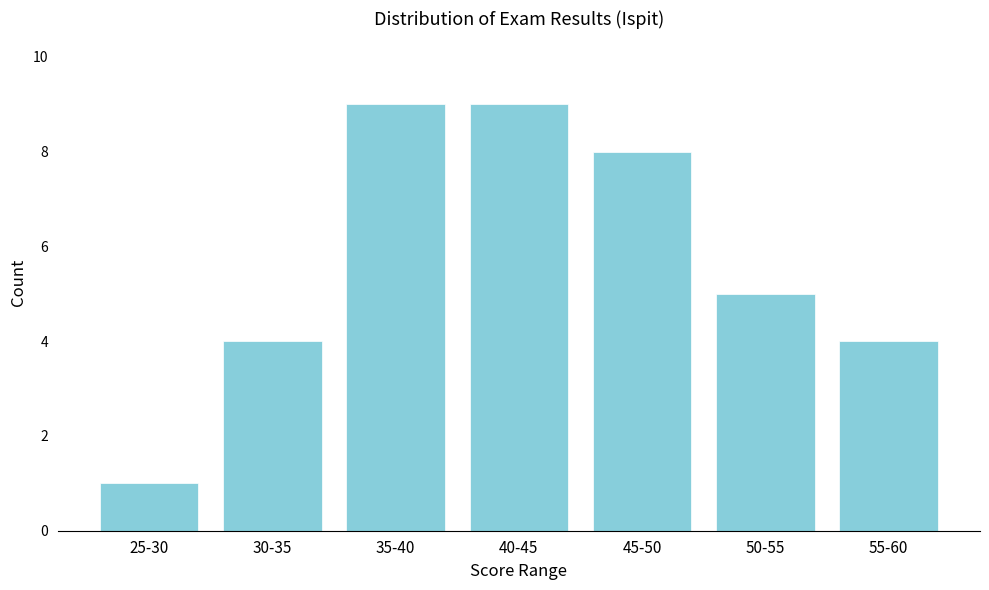

Reading left to right, transcribe all the data shown in this chart.

1	4	9	9	8	5	4